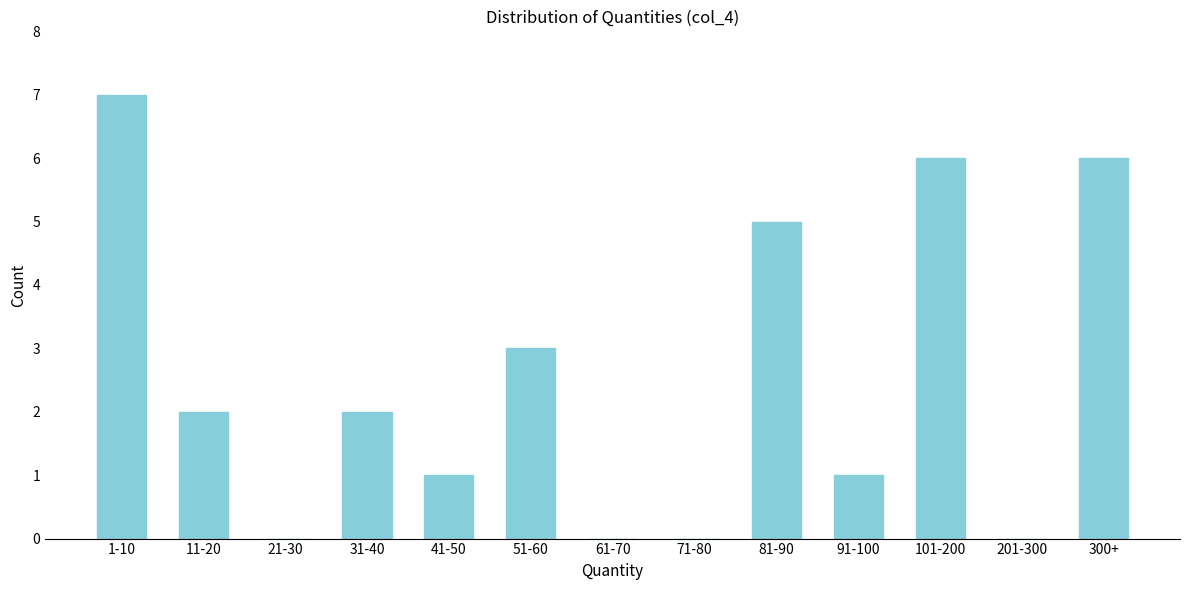

Reading right to left, transcribe all the data shown in this chart.

300+=6	201-300=0	101-200=6	91-100=1	81-90=5	71-80=0	61-70=0	51-60=3	41-50=1	31-40=2	21-30=0	11-20=2	1-10=7